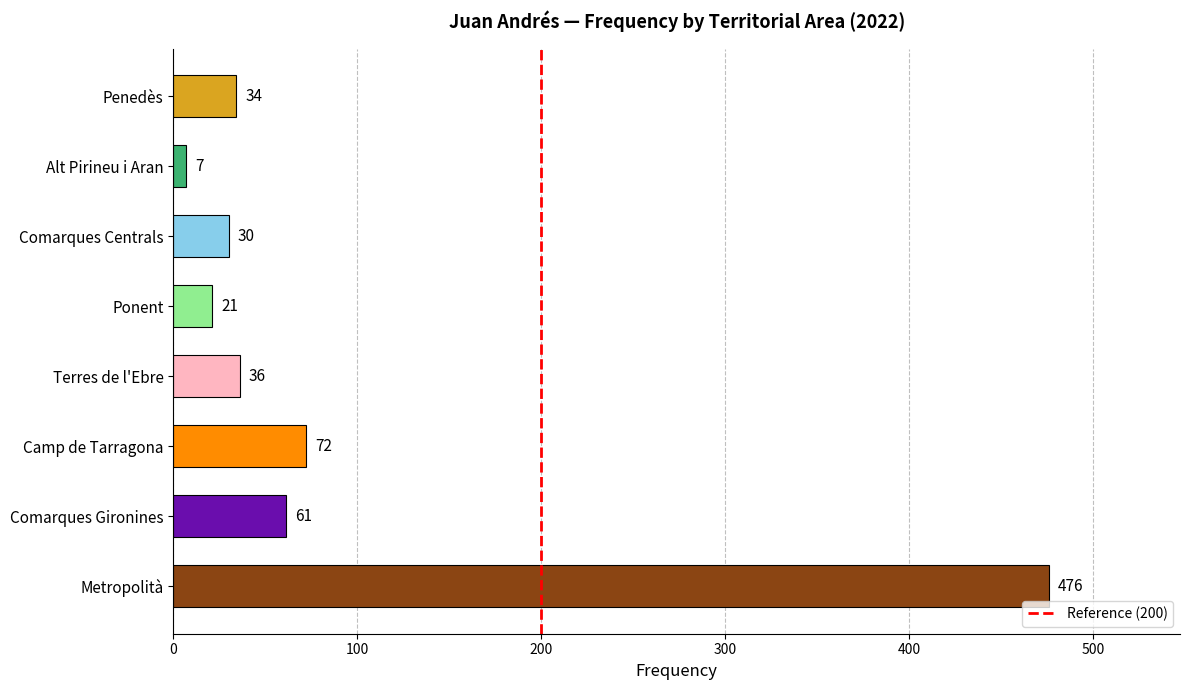

At which label is the value closest to 241?

Camp de Tarragona